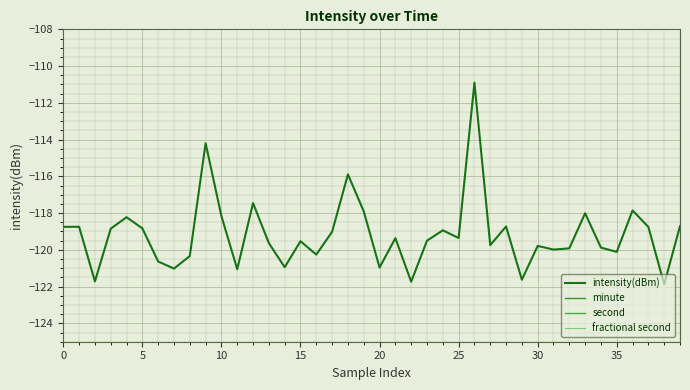

True or false: second and minute intersect in this chart.

True